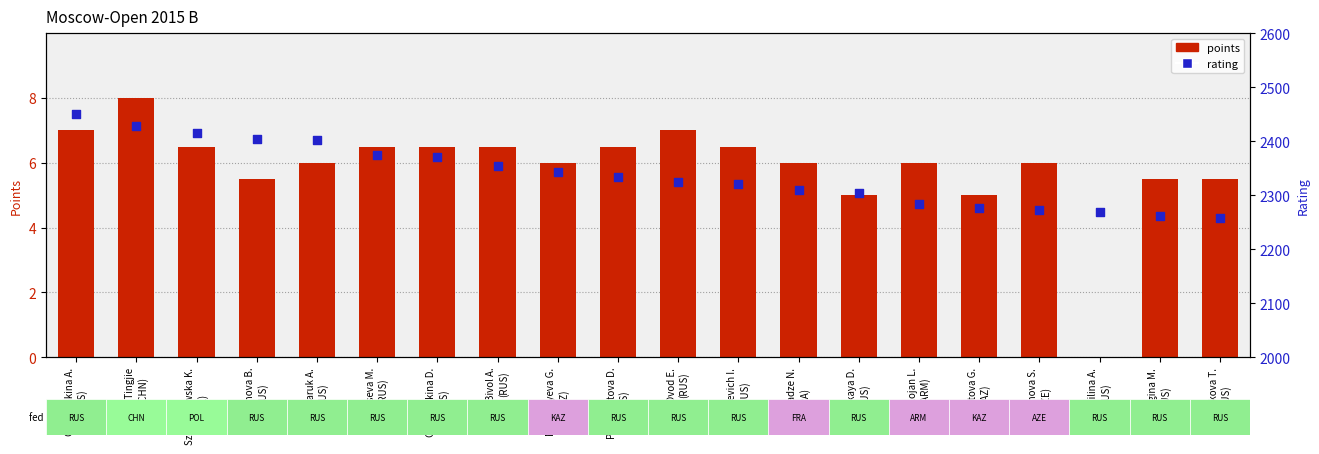

Which series has the widest spread of Y values?

rating